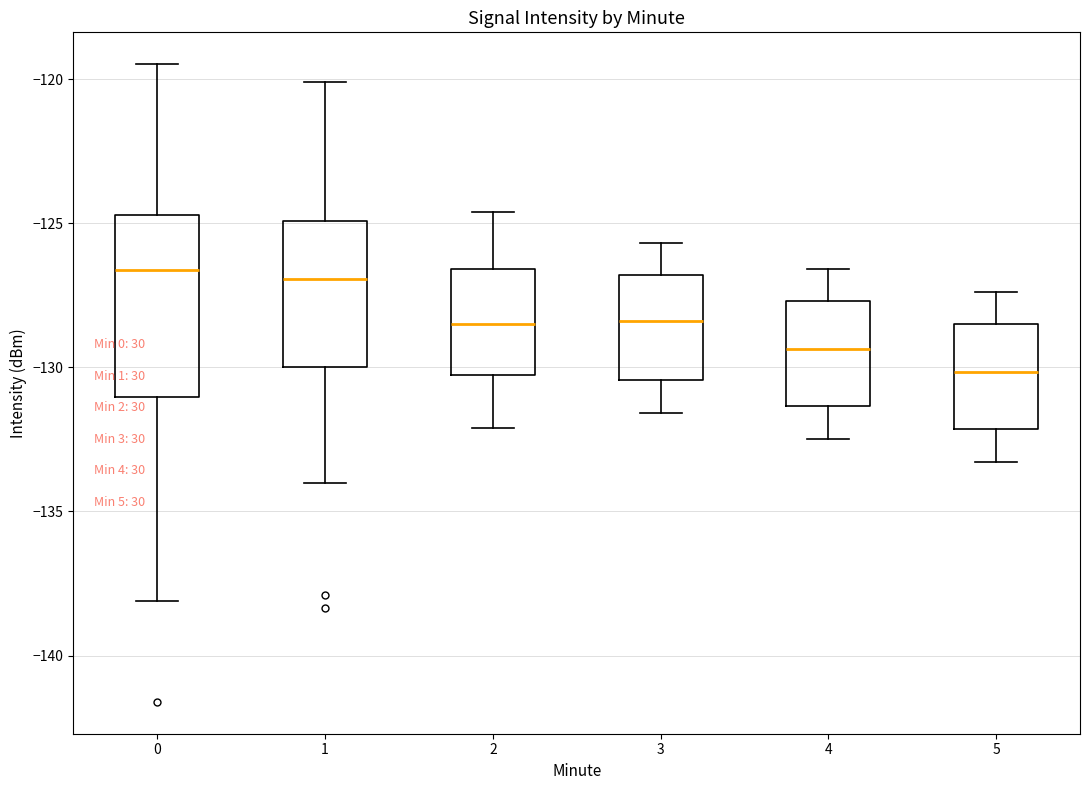

Which box has the lowest median line?

5